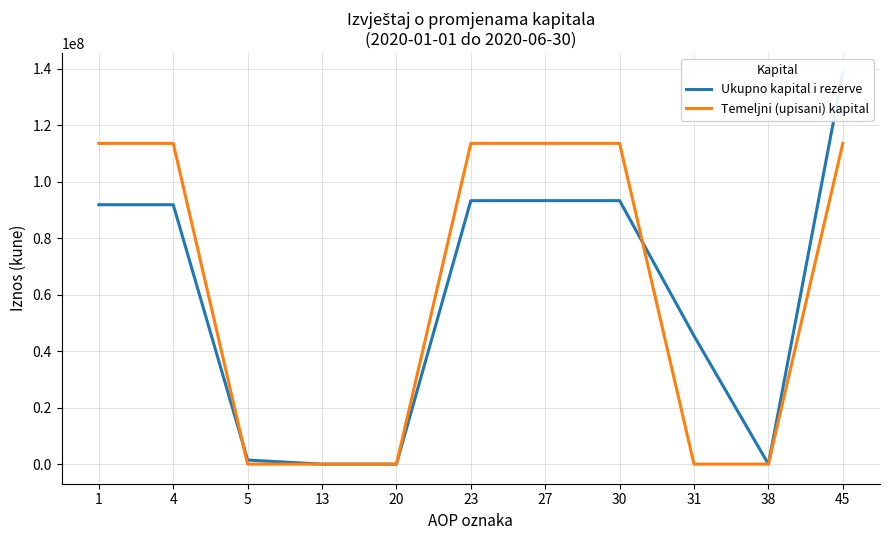

True or false: Ukupno kapital i rezerve and Temeljni (upisani) kapital cross at least once.

True